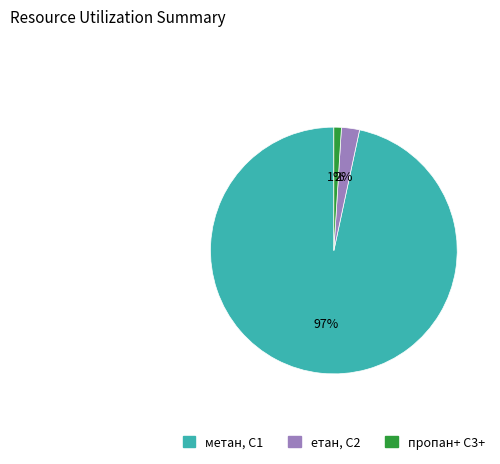

Does any single category account for the majority?

Yes